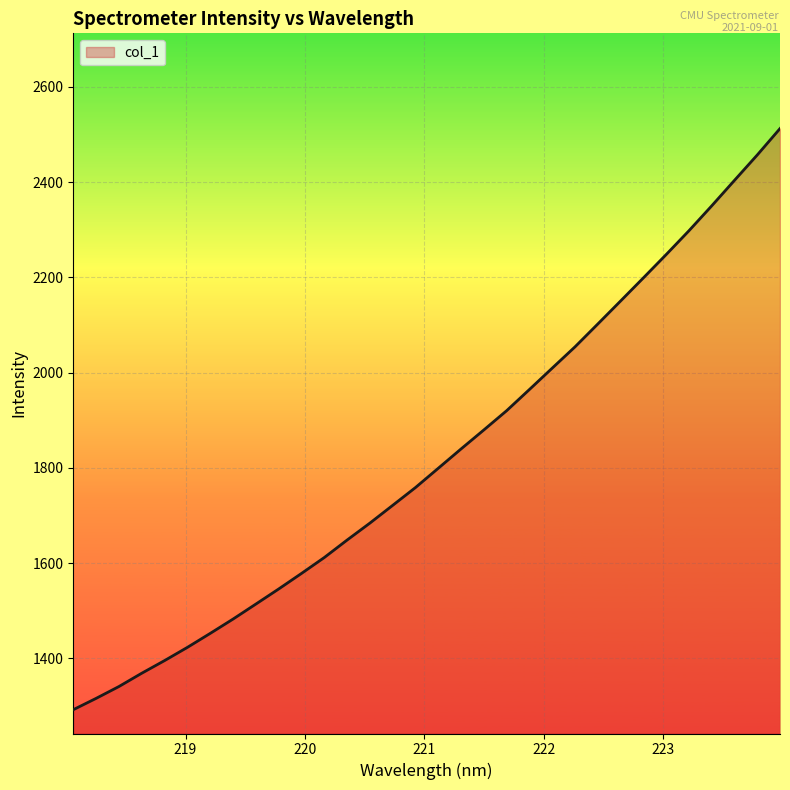

What is the smallest value displayed?

1292.0